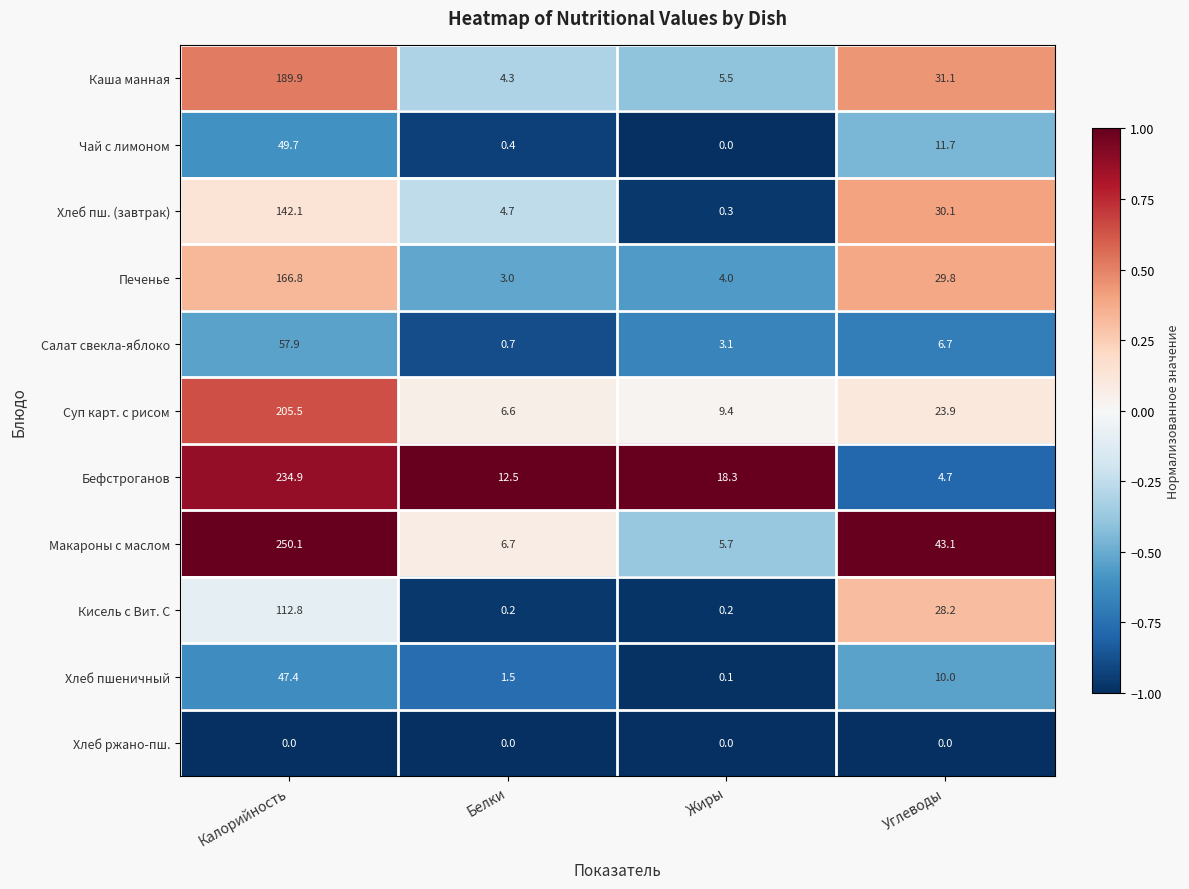

Which series has the largest total across all categories?

Макароны с маслом